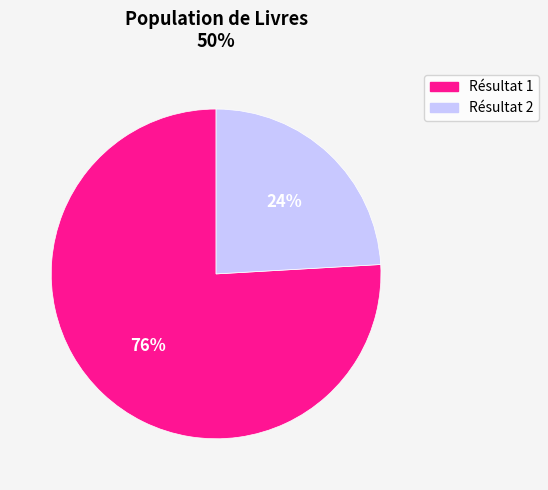

Is it true that Résultat 1 is 76% of the pie?

True